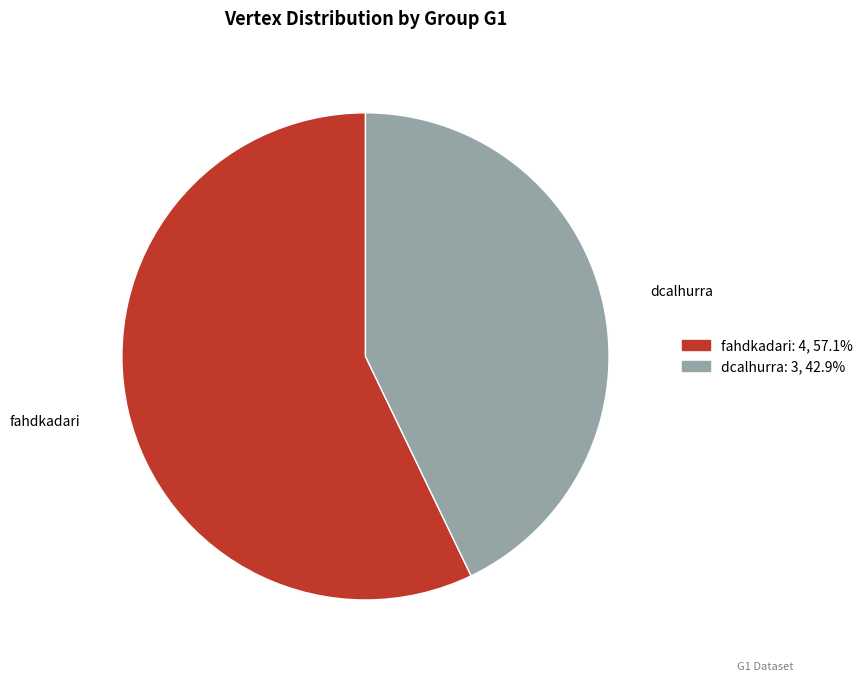

Combined, do dcalhurra and fahdkadari account for over 50%?

Yes